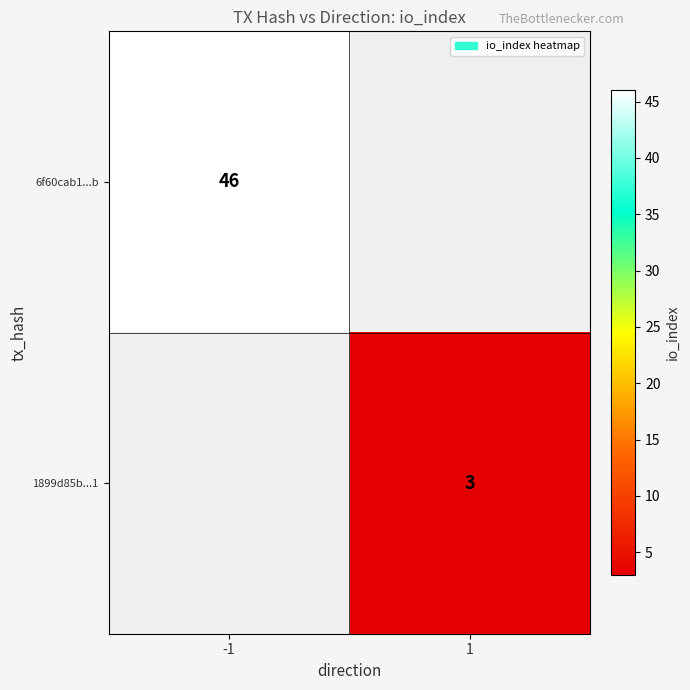

Is it true that 6f60cab1...b equals 66 at -1?

False